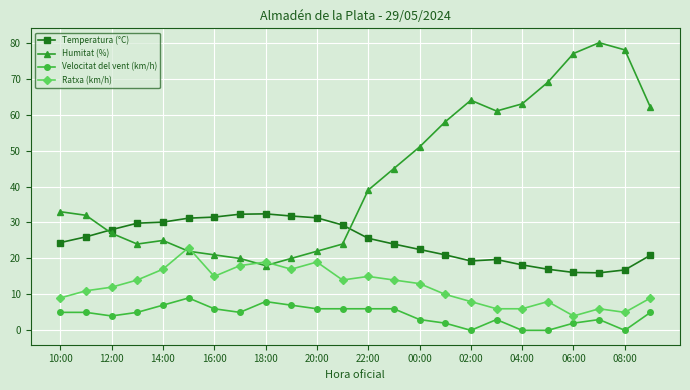

What is the average value of the Humitat (%) series?

43.1